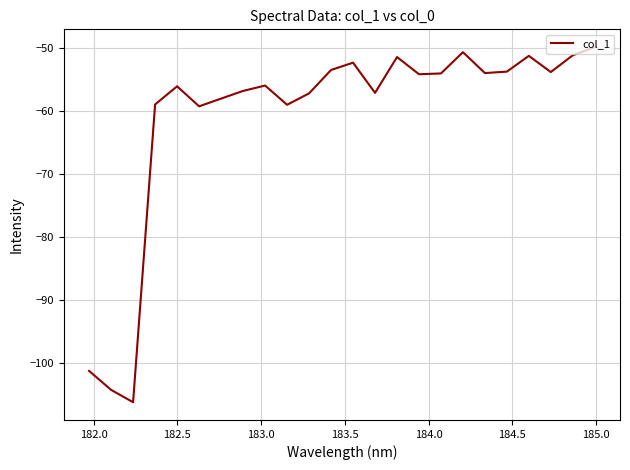

What is the difference between the maximum and minimum values?

56.4